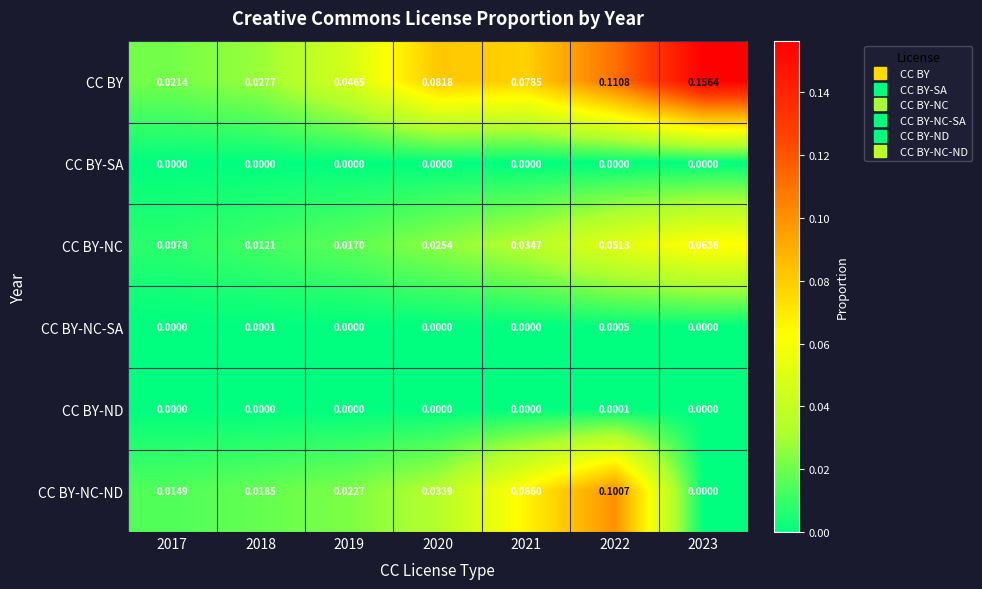

At 2022, list the series in order from smallest to largest.

CC BY-SA, CC BY-ND, CC BY-NC-SA, CC BY-NC, CC BY-NC-ND, CC BY